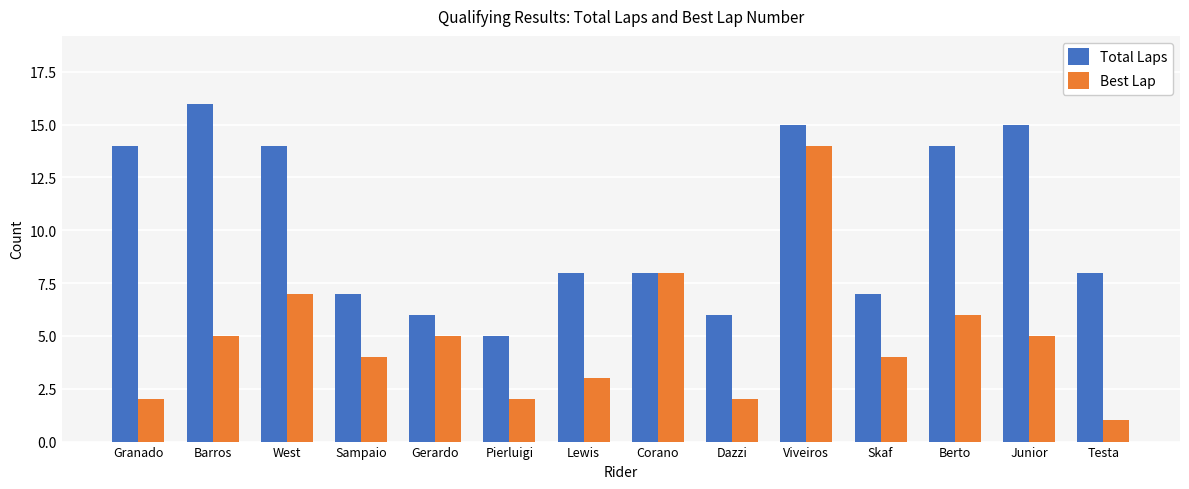

What are all the series names shown in the legend?

Total Laps, Best Lap